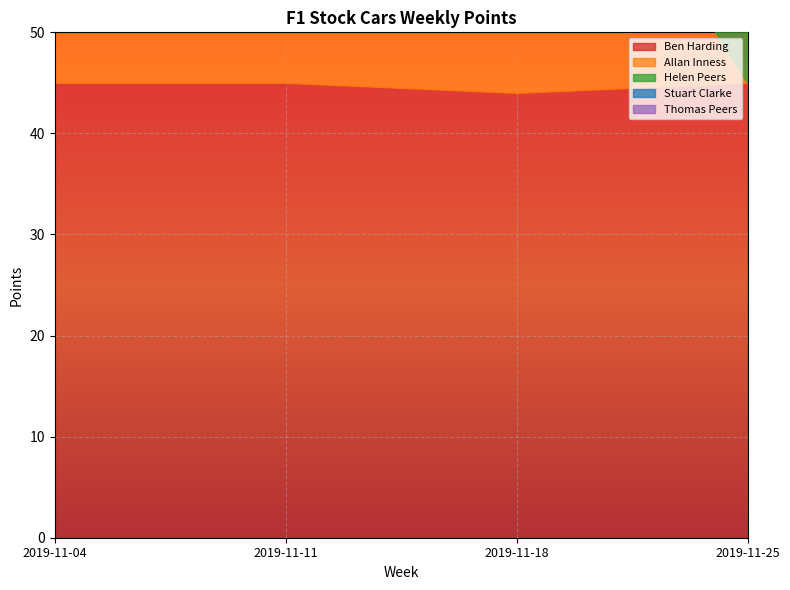

What value does the Ben Harding series have at 2019-11-18?

44